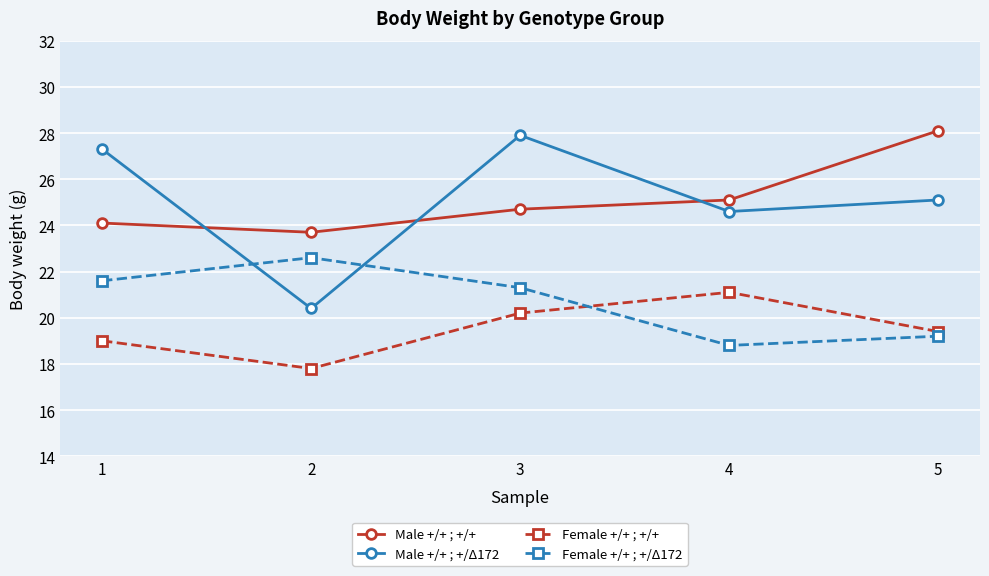

Between 3 and 4, which series saw the biggest shift?

Male +/+ ; +/Δ172